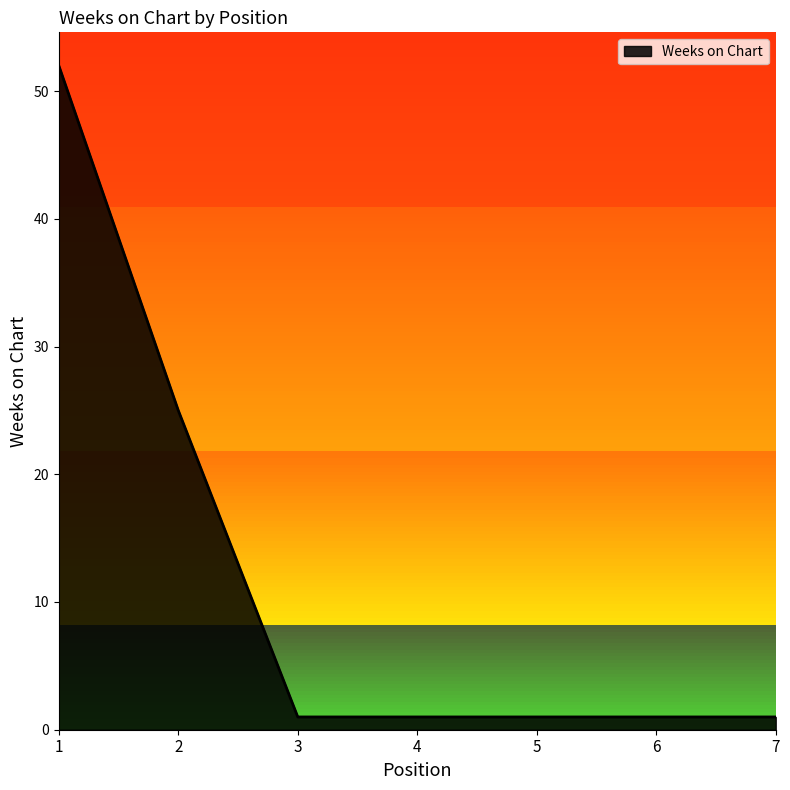

What is the maximum value shown in the chart?

52